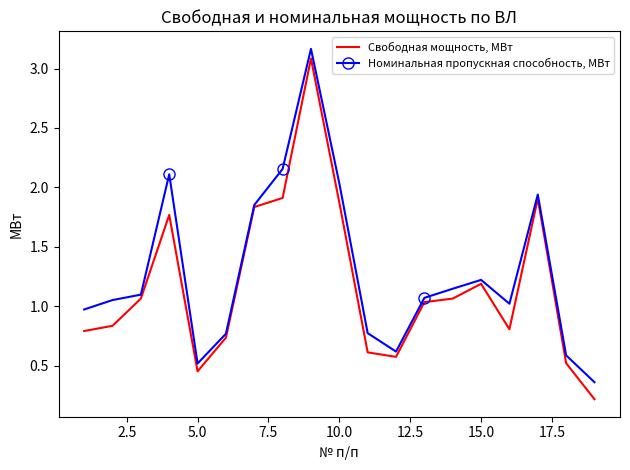

In Номинальная пропускная способность, МВт, how many points are higher than both neighbors (excluding endpoints)?

4